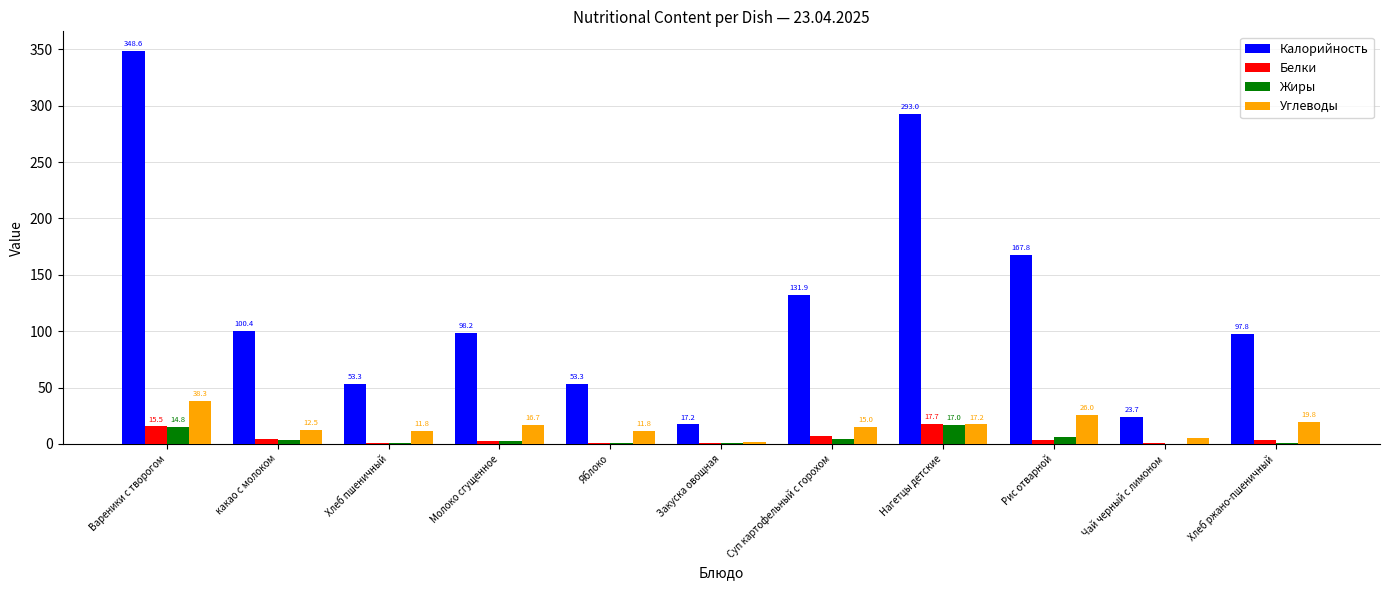

True or false: Жиры has a value of 14.8 at Вареники с творогом.

True